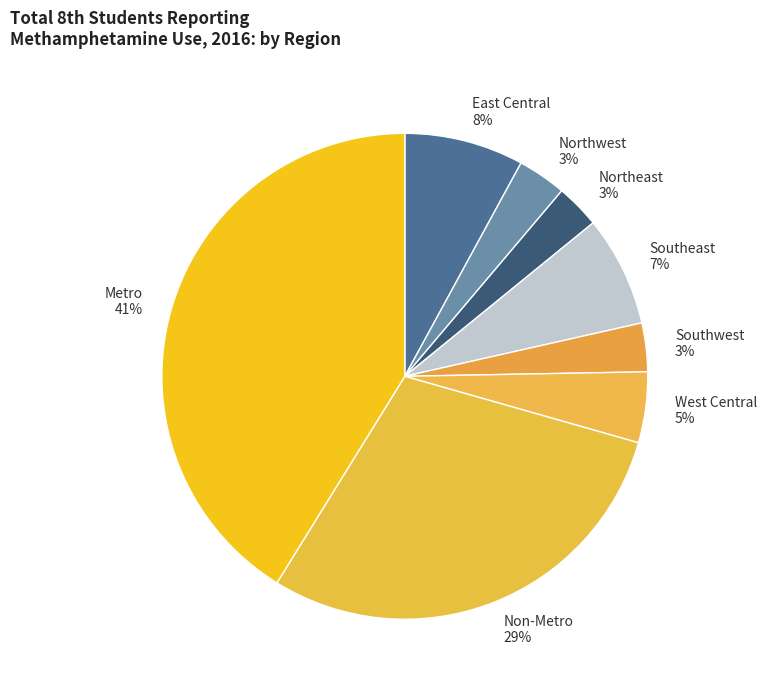

What percentage is the Metro slice, to the nearest percent?

41%